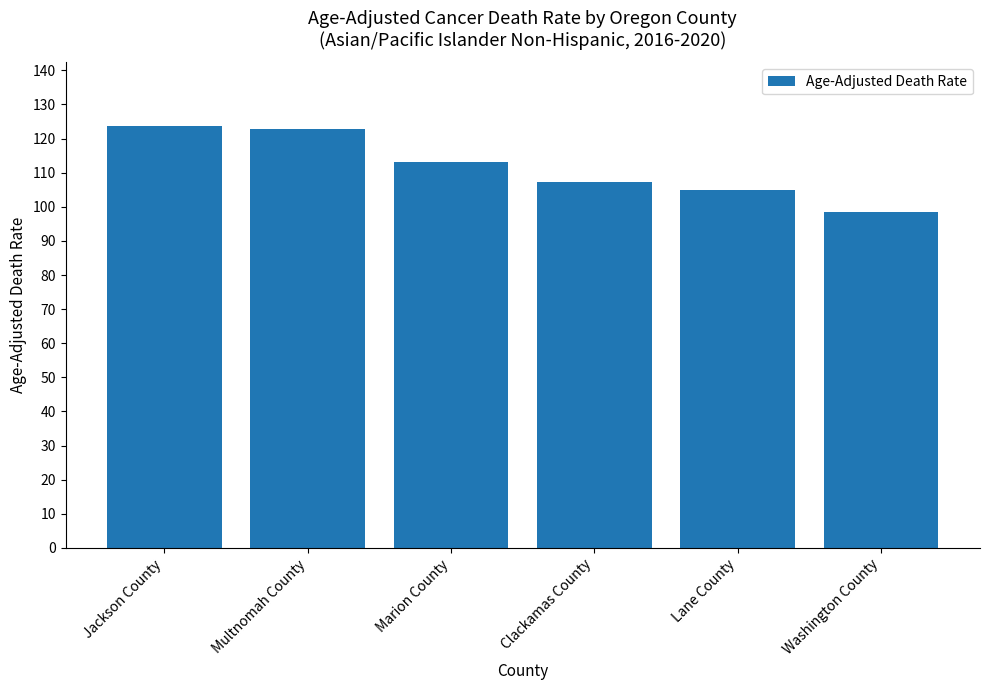

Approximately how many times larger is the value at Lane County compared to Jackson County?

0.8